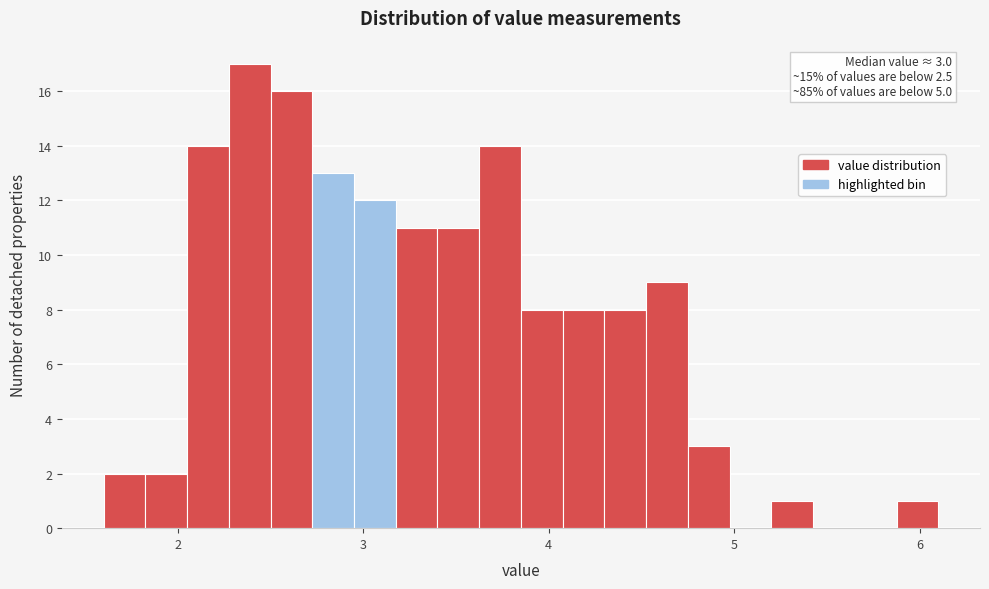

Read against the x-axis, roughly where is the centre of the tallest bar?

2.4